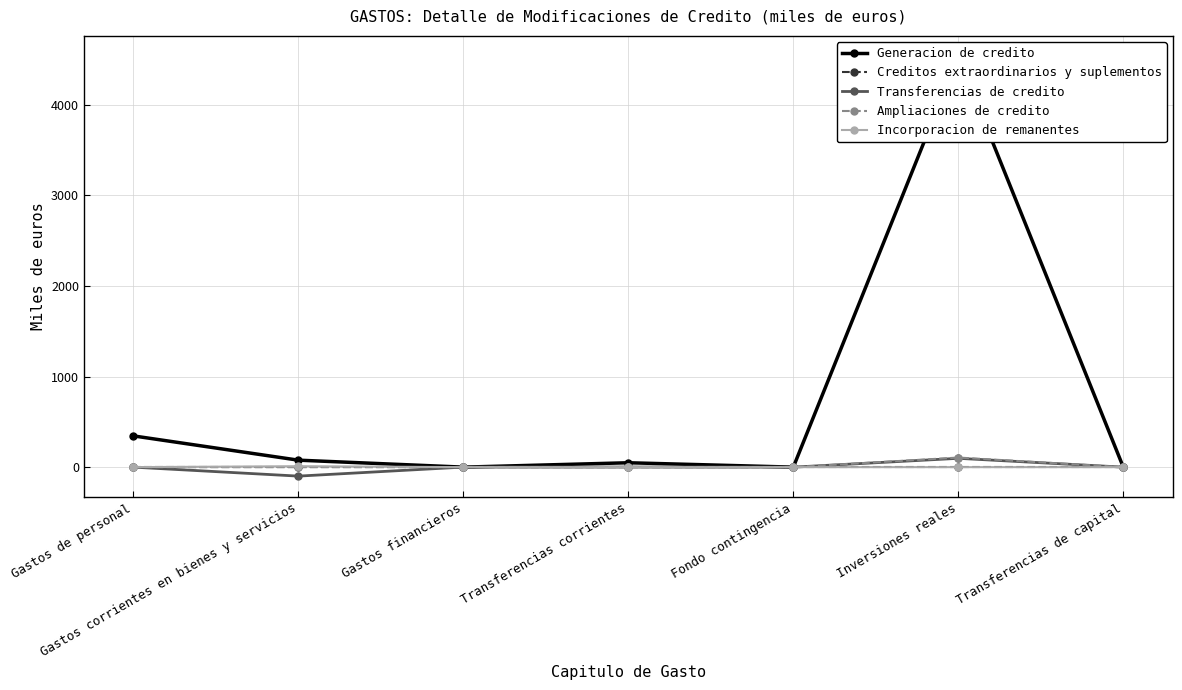

How many Incorporacion de remanentes values are between 0 and 1?

6